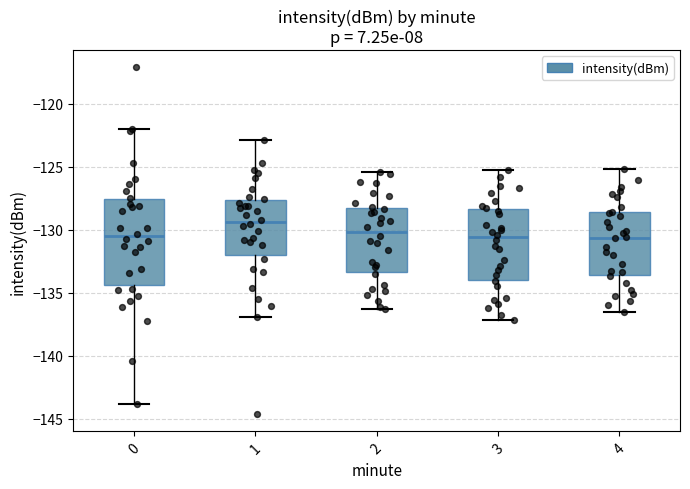

Comparing the boxes themselves (not the whiskers), which one is the tallest?

0